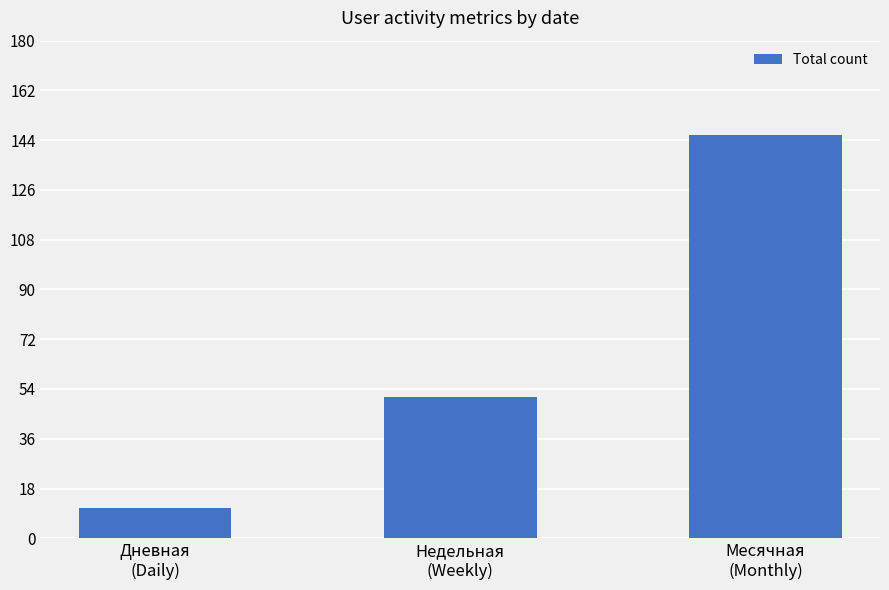

Count the values in the range 11 to 146.

3